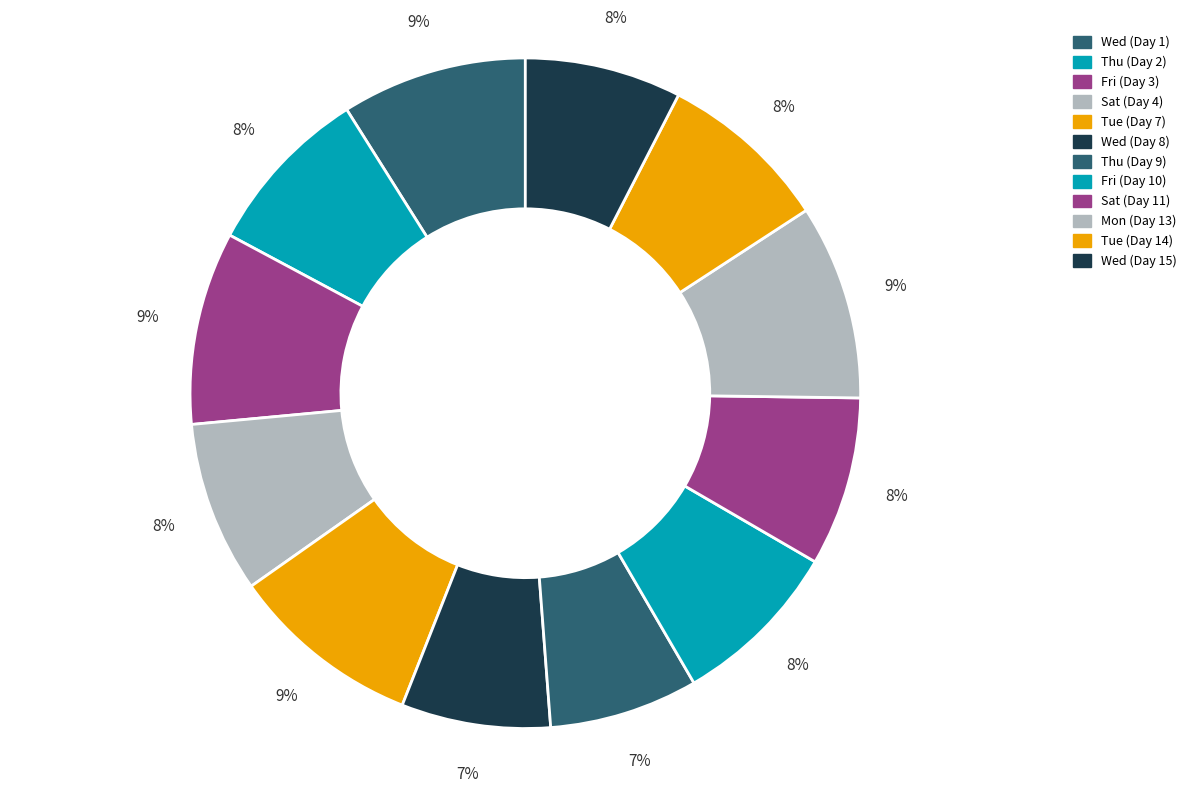

Rank the categories by value from lowest to highest.

Thu (Day 9), Wed (Day 8), Wed (Day 15), Sat (Day 11), Fri (Day 10), Thu (Day 2), Tue (Day 14), Sat (Day 4), Wed (Day 1), Tue (Day 7), Fri (Day 3), Mon (Day 13)